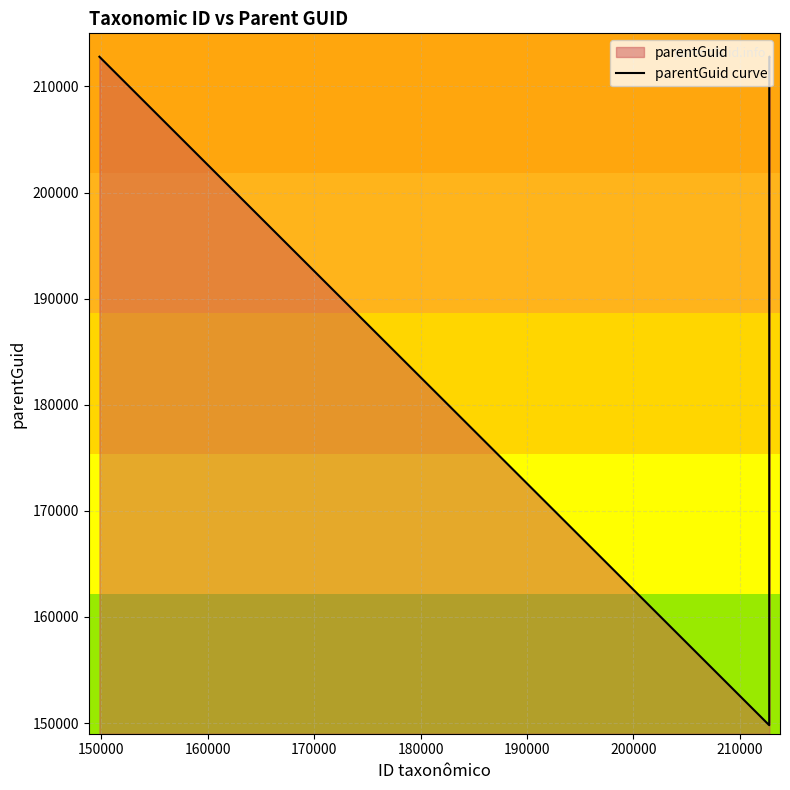

What is the minimum value shown in the chart?

149804